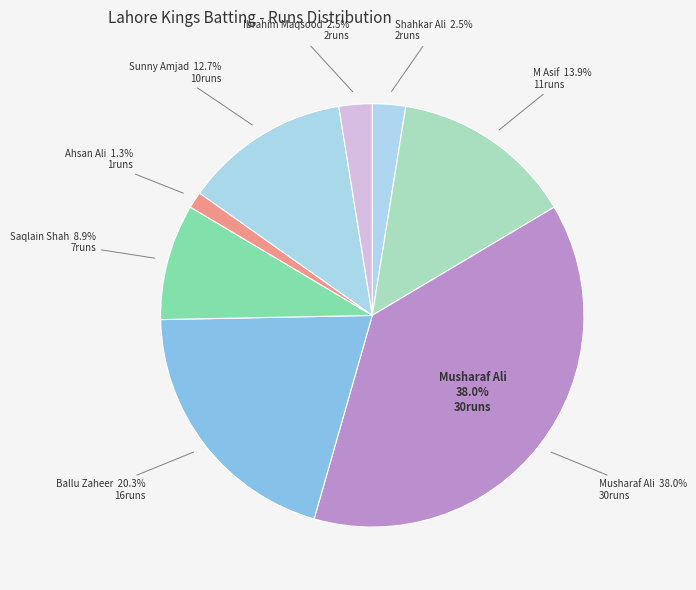

Does Ahsan Ali represent more than half of the total?

No